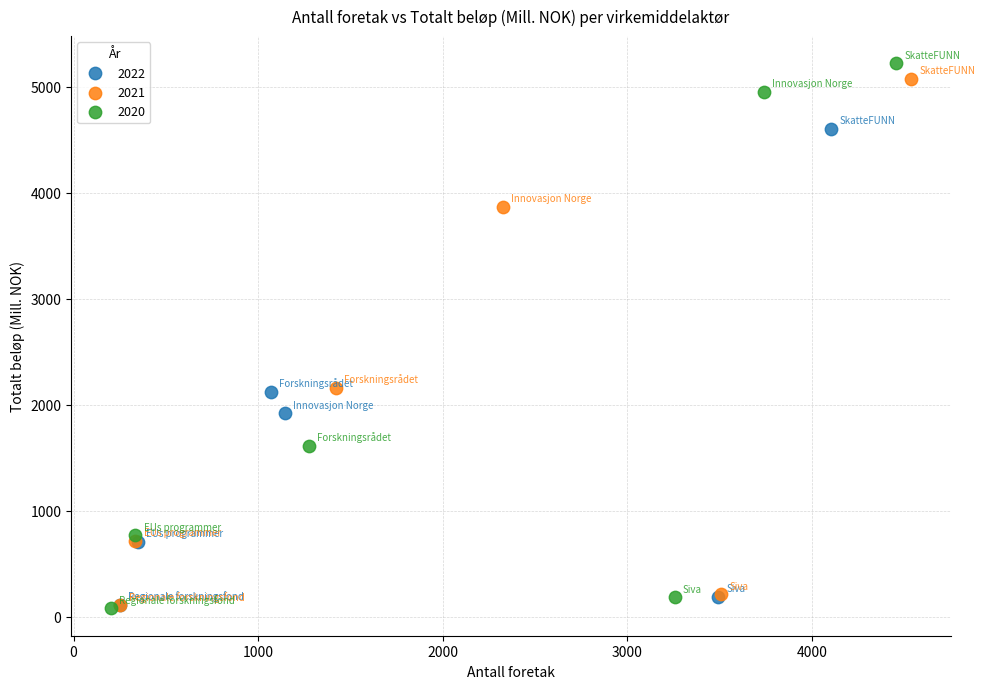

Which series reaches the maximum Y coordinate?

2020